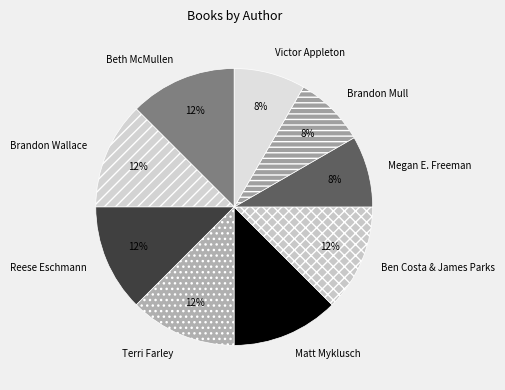

Is the sum of Brandon Wallace and Victor Appleton greater than half?

No